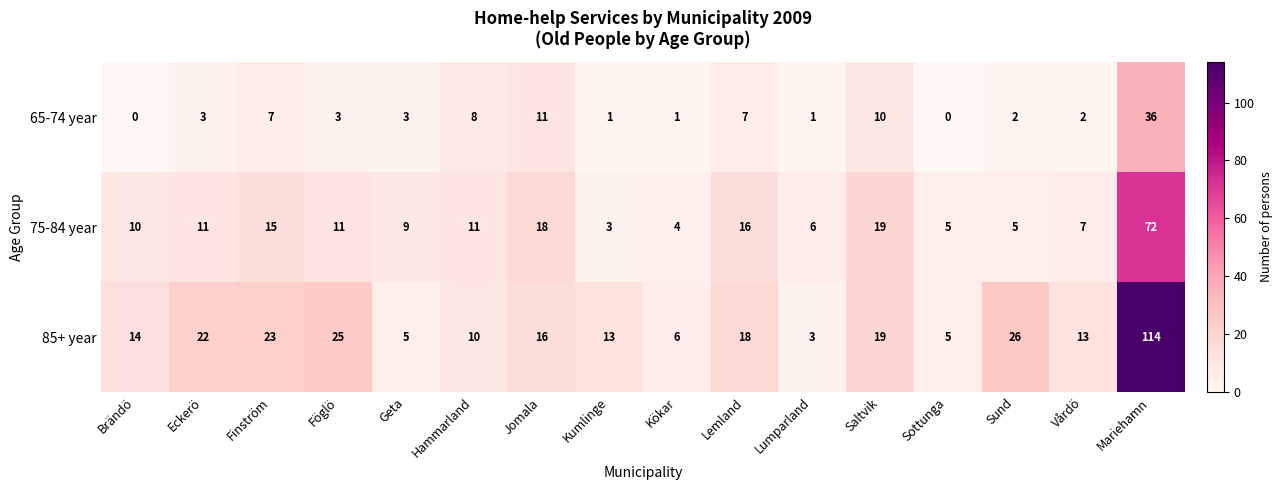

Which series has the largest total across all categories?

85+ year